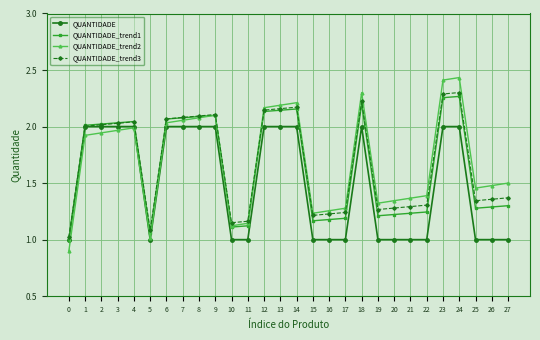

The QUANTIDADE_trend2 series shows 1.2 at 15. True or false?

True